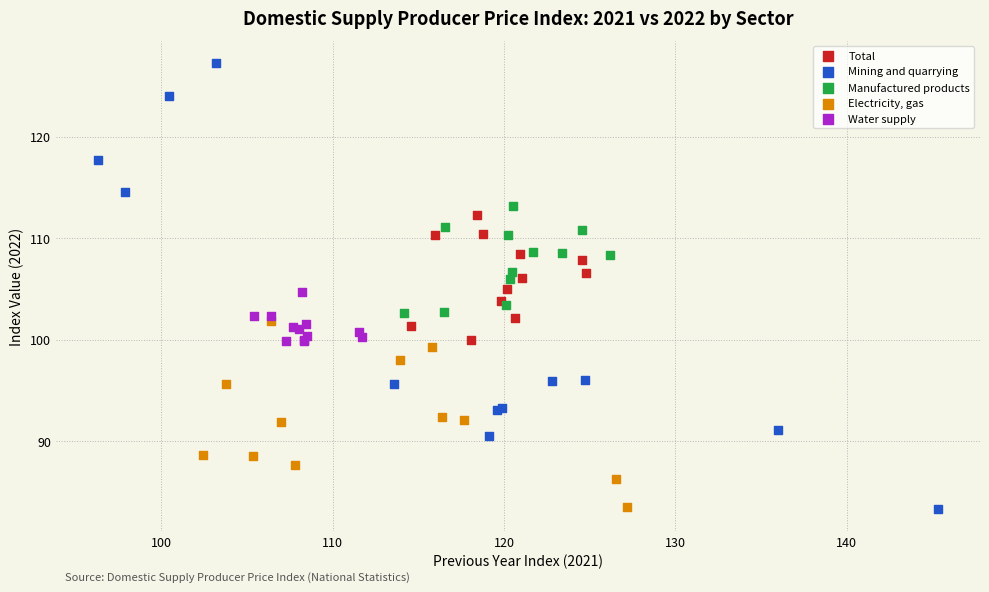

Which series reaches the maximum Y coordinate?

Mining and quarrying